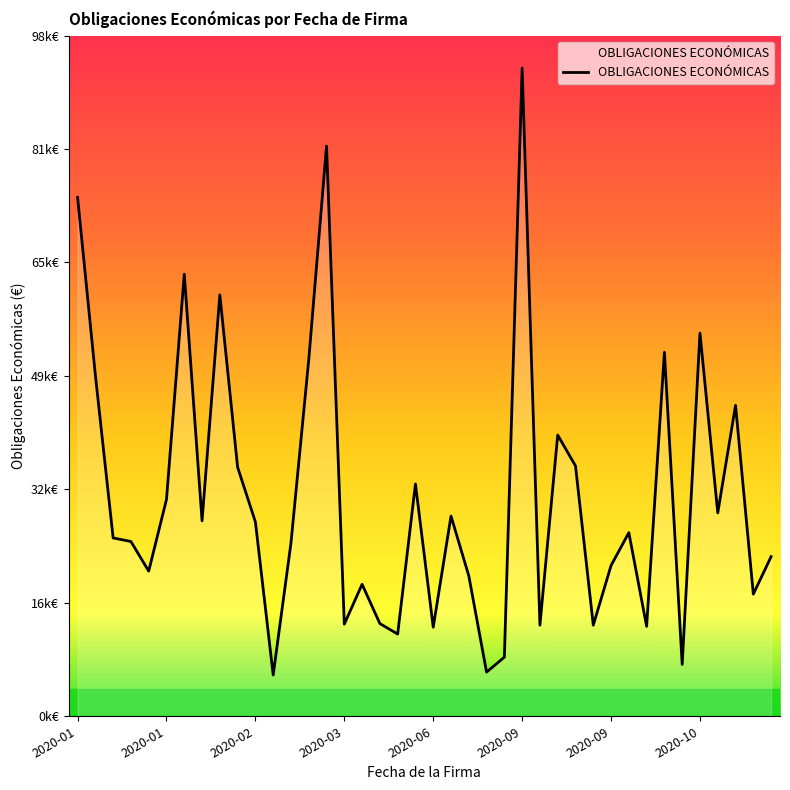

Is this an area chart (filled region under the line)?

Yes